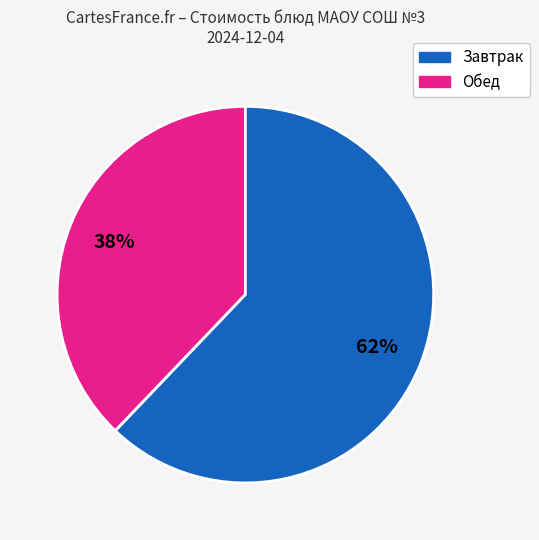

To the nearest percent, what is the difference between the largest and smallest slice percentages?

24%